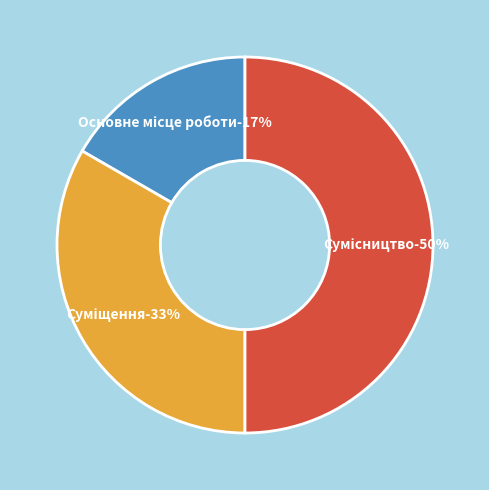

Rank the categories by value from highest to lowest.

Сумісництво, Суміщення, Основне місце роботи